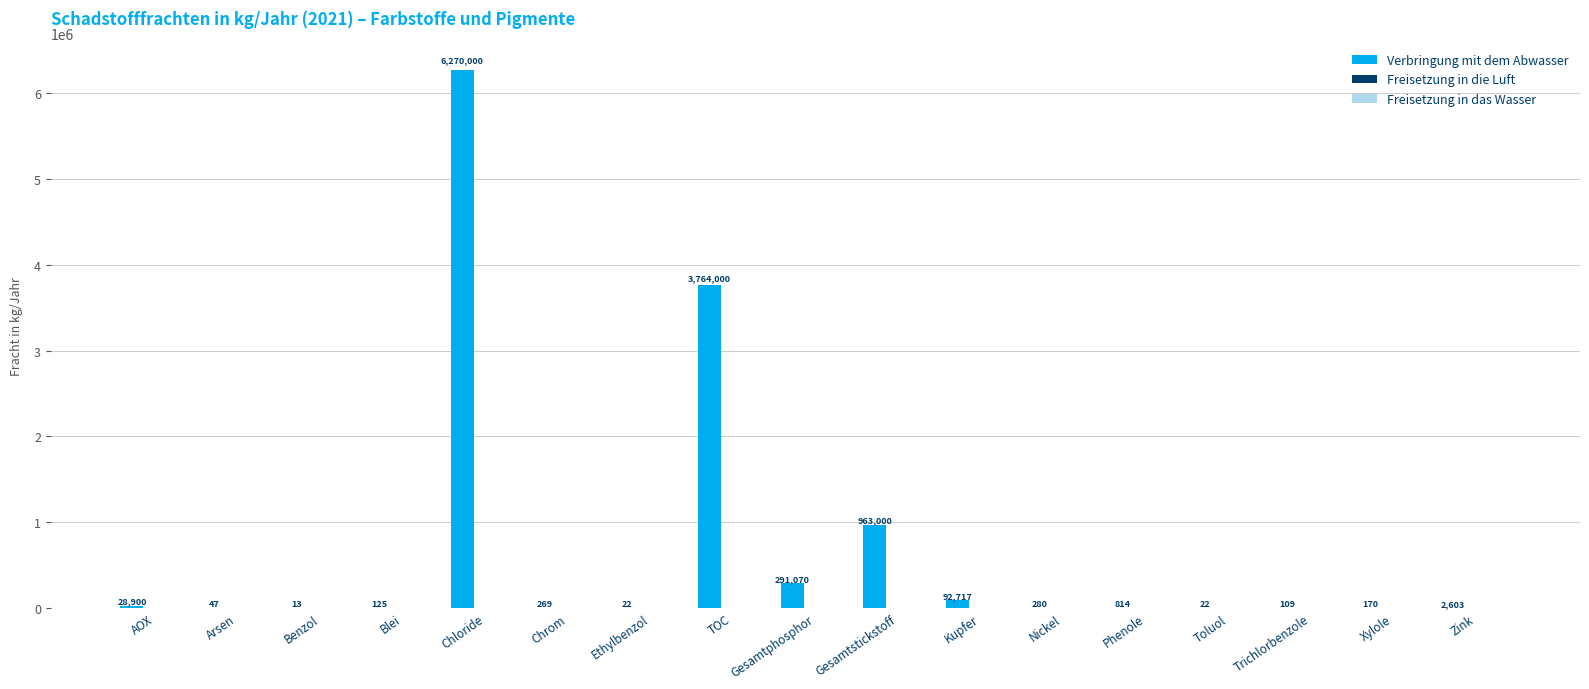

What is the sum of all values?

11414161